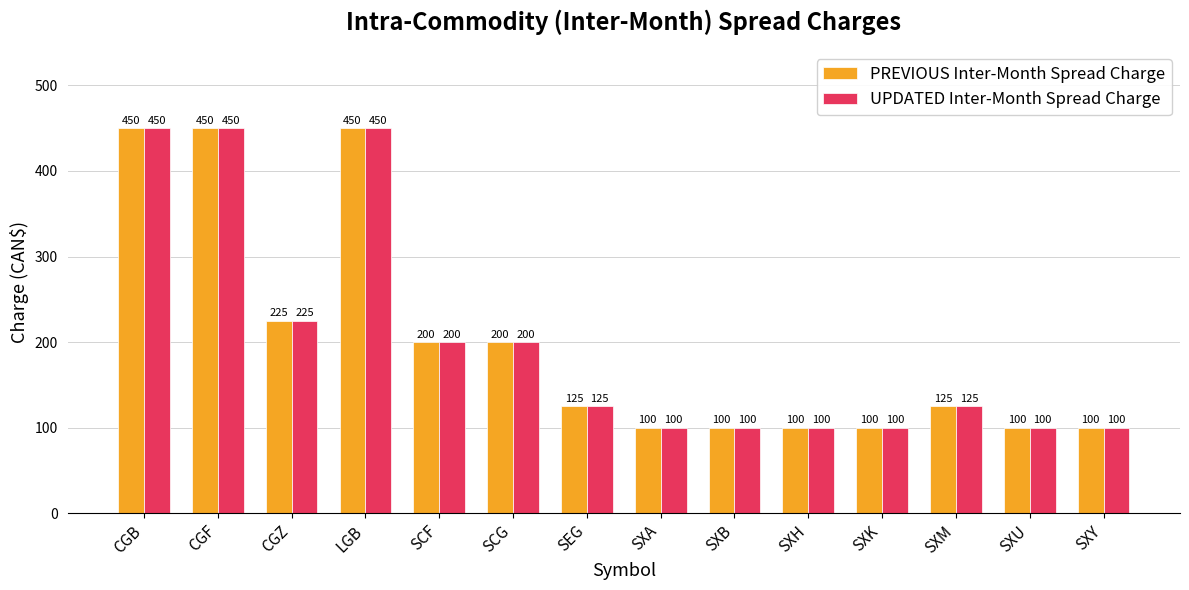

Is the value of UPDATED Inter-Month Spread Charge at SCG greater than the value of PREVIOUS Inter-Month Spread Charge at SXA?

Yes